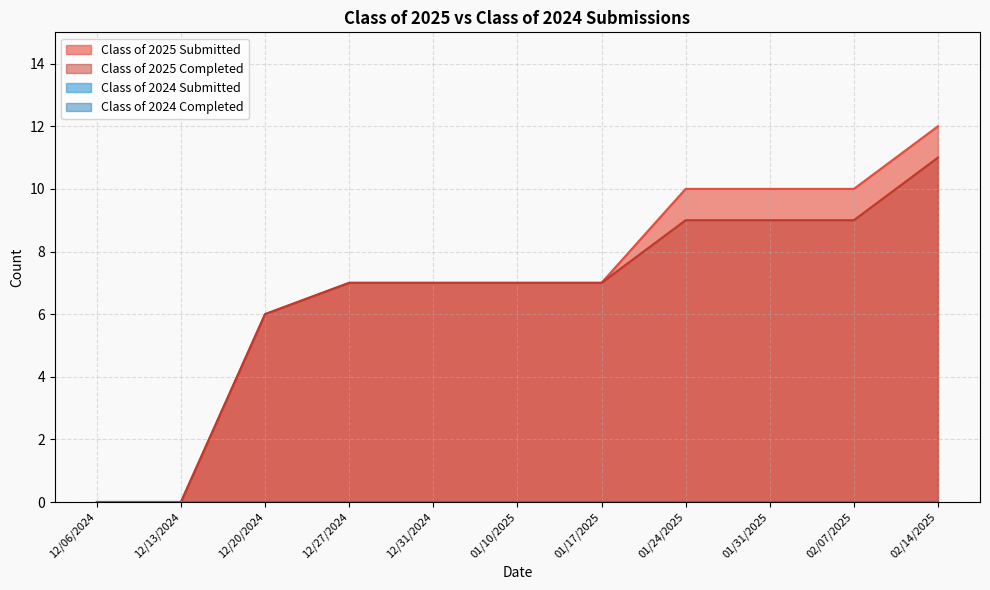

The value of Class of 2025 Submitted at 12/06/2024 is 6. True or false?

False